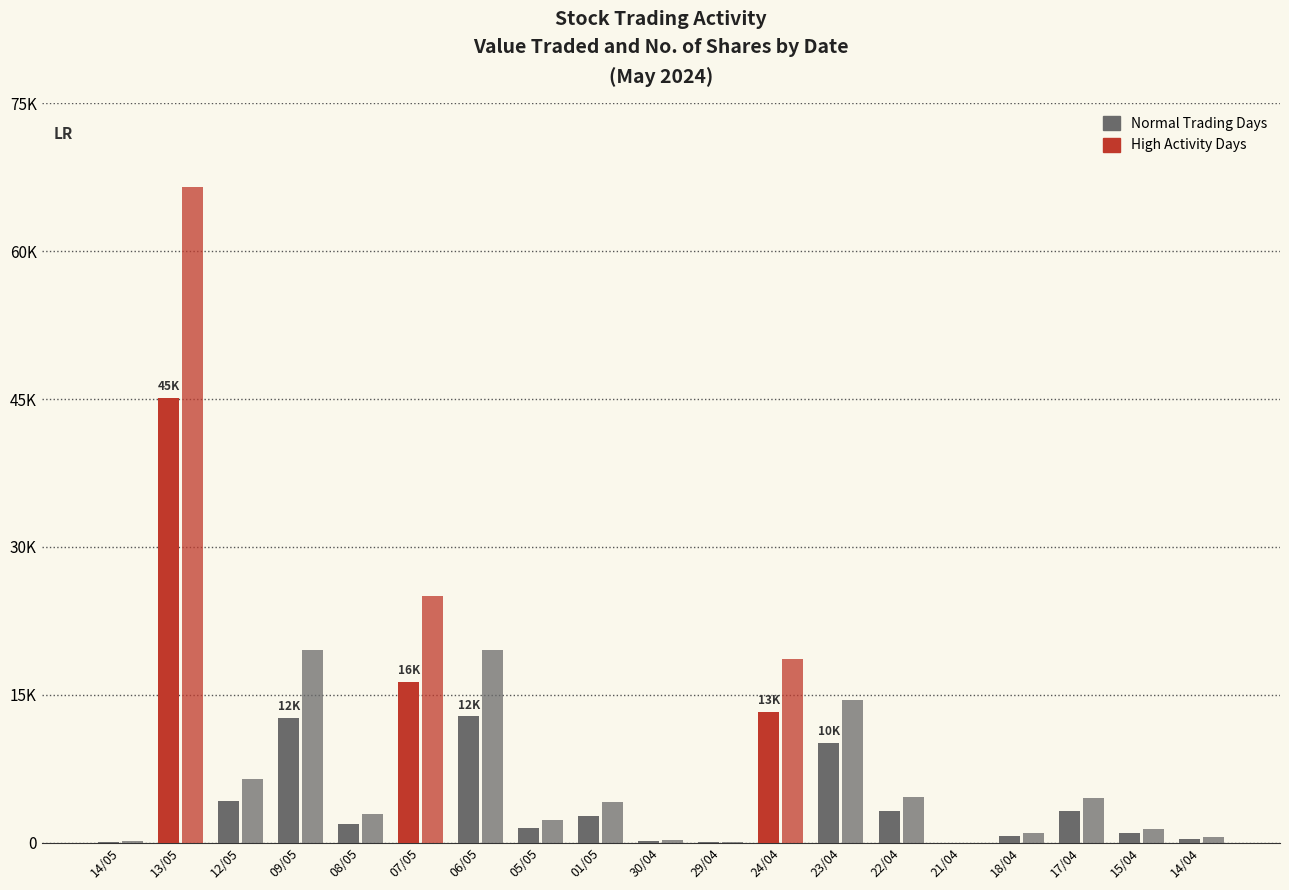

Does the chart contain stacked bars?

No